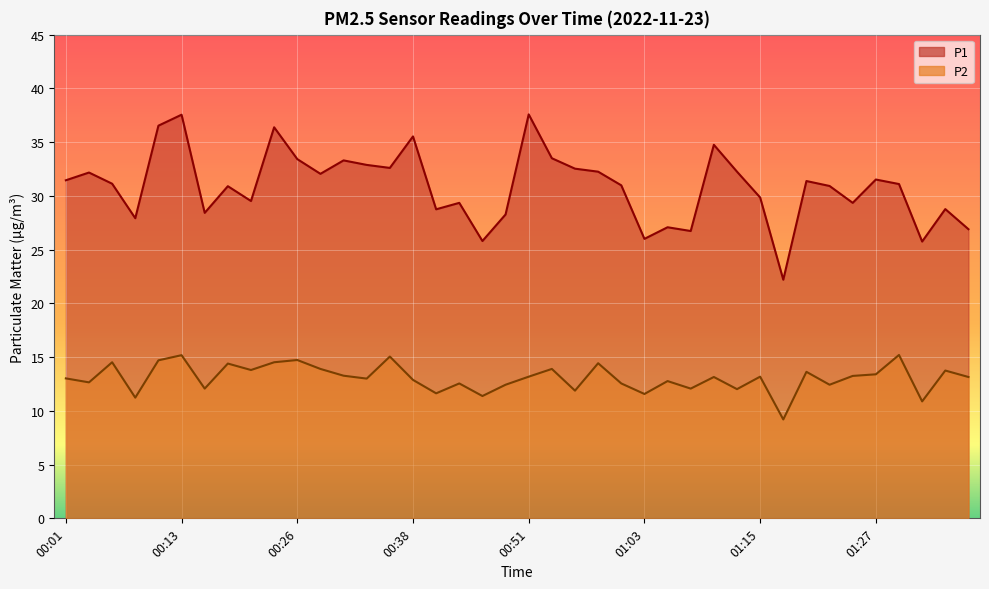

True or false: P2 and P1 cross at least once.

False